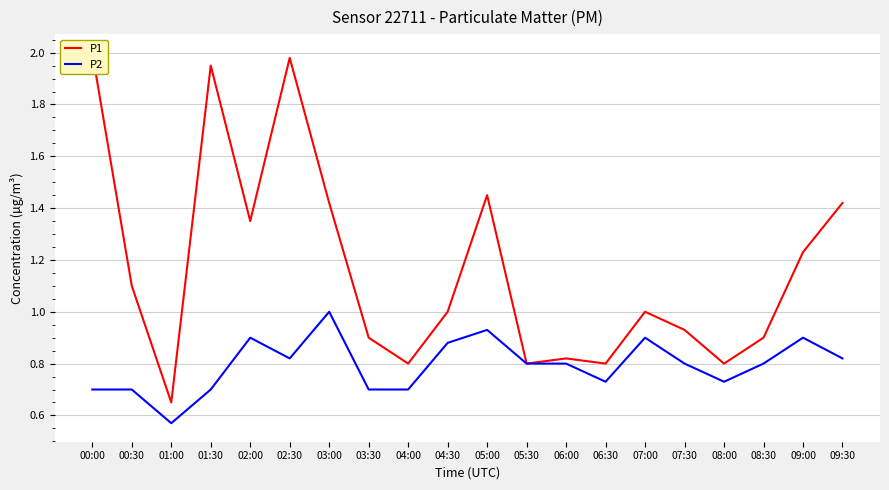

What is the difference between the P2 values at 07:00 and 00:30?

0.2